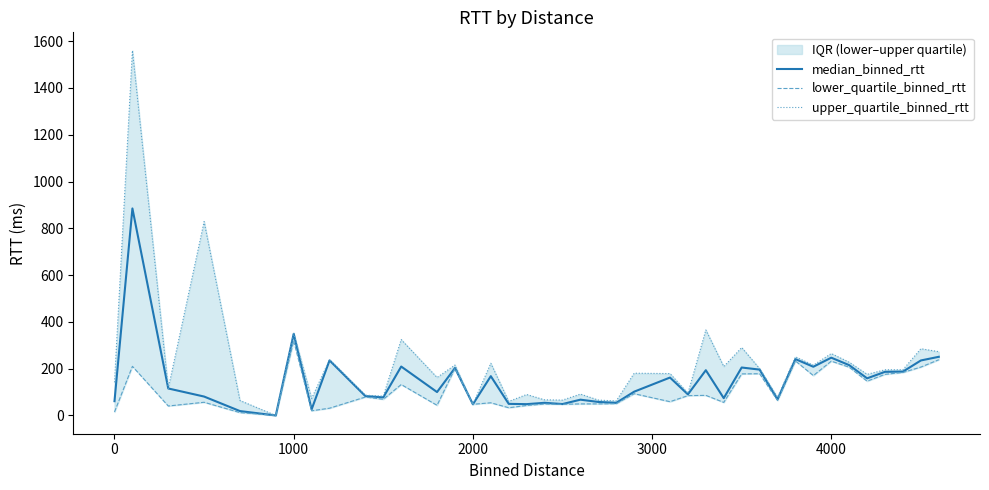

True or false: lower_quartile_binned_rtt and upper_quartile_binned_rtt intersect in this chart.

False